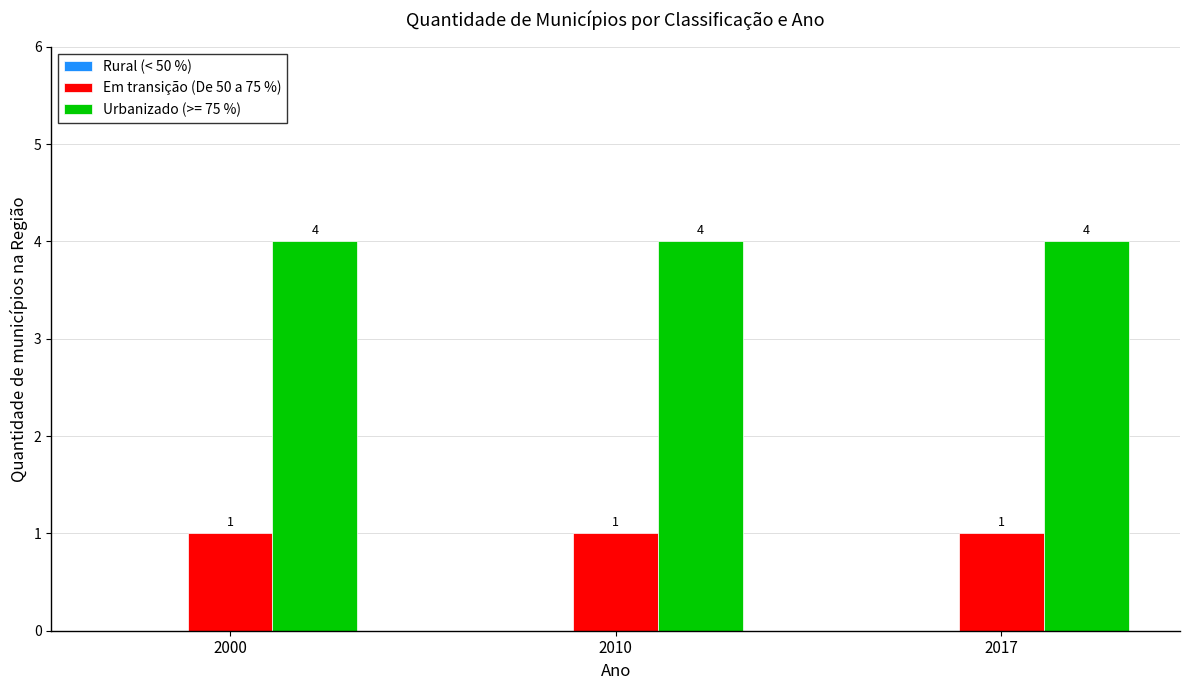

What is the minimum value for Em transição (De 50 a 75 %)?

1